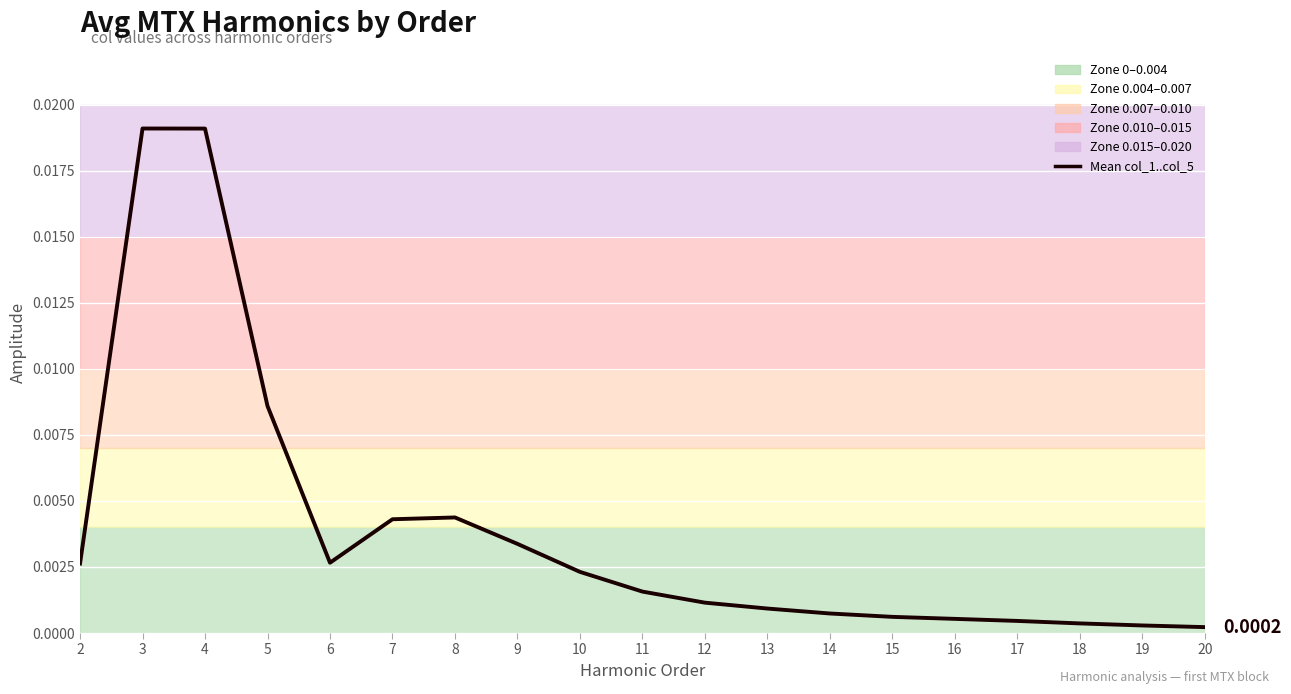

Where is the first local minimum?

6